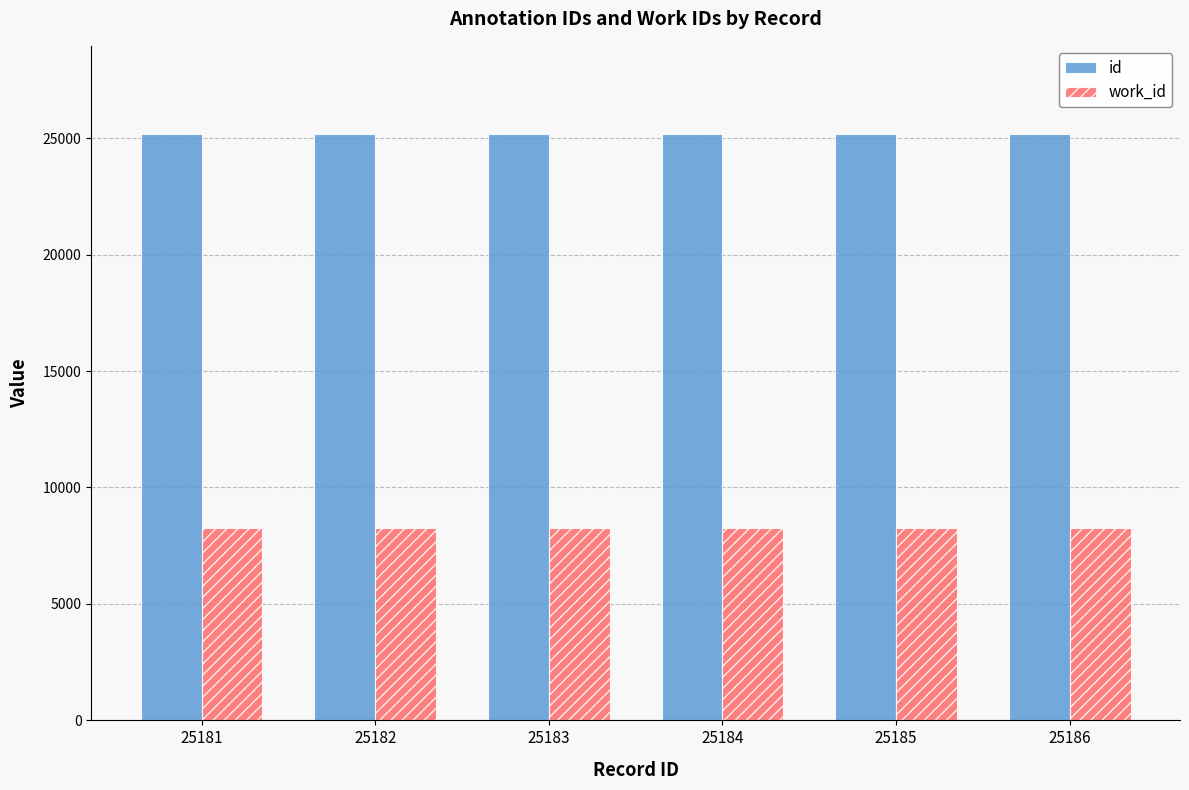

At how many categories does at least one series exceed 9235?

6